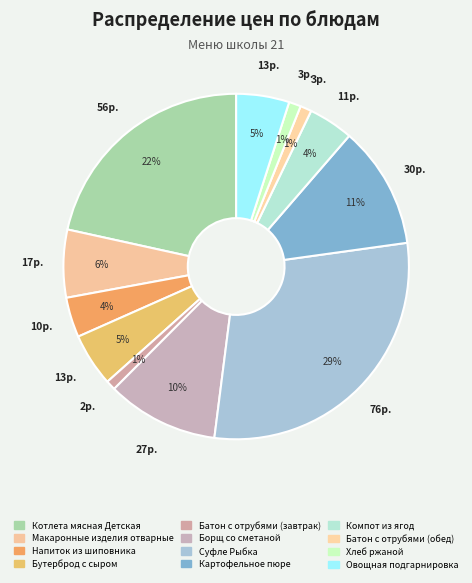

How many segments does this pie chart have?

12